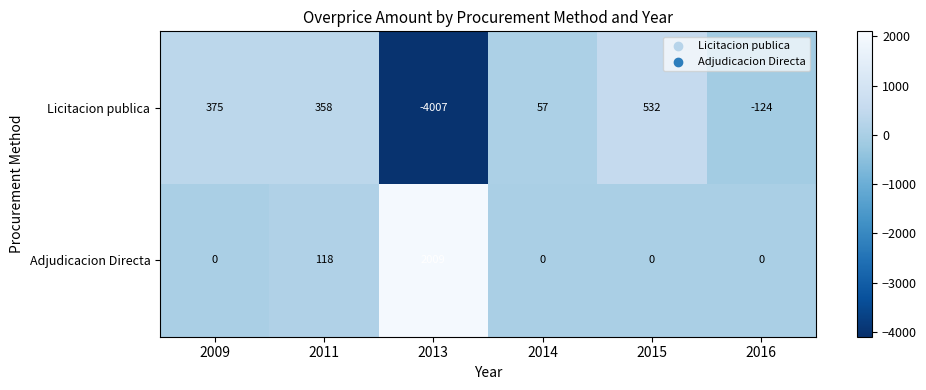

Which series has the largest total across all categories?

Adjudicacion Directa